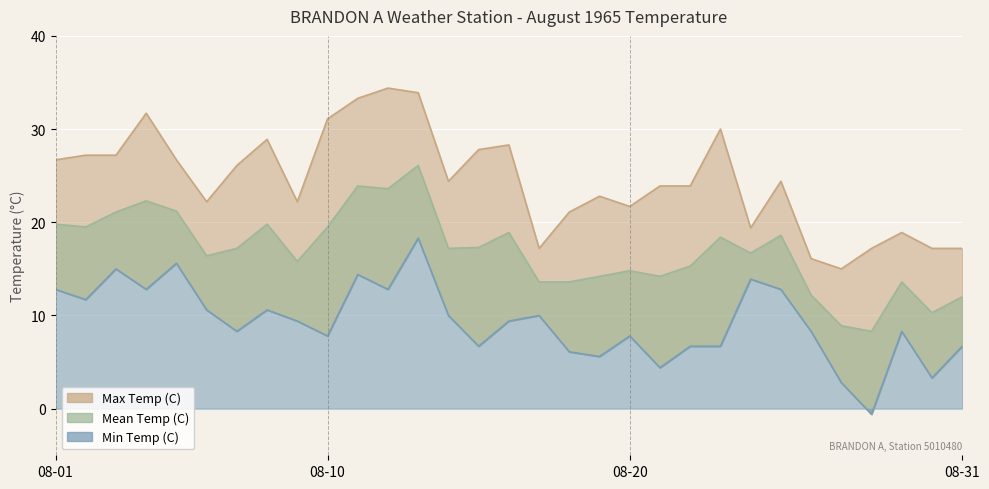

True or false: Mean Temp (C) has a value of 14.2 at 08-21.

True